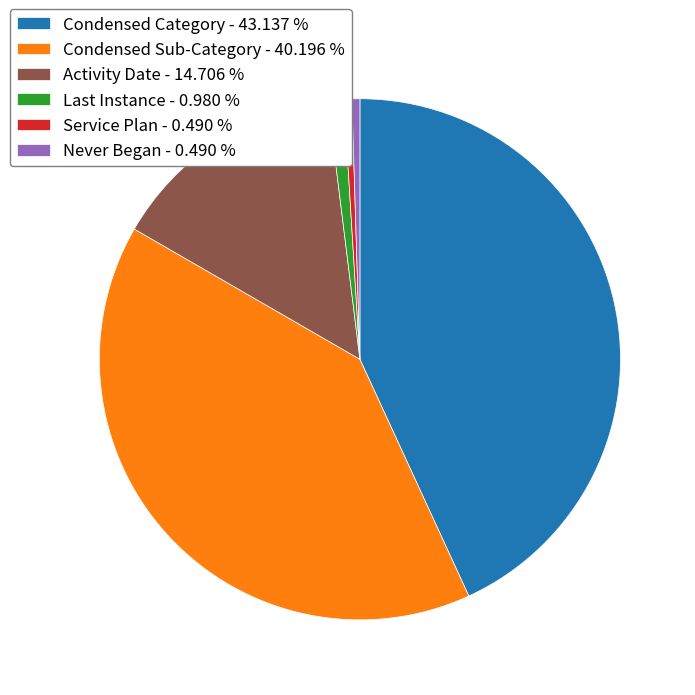

Between Condensed Sub-Category - 40.196 % and Condensed Category - 43.137 %, which is larger?

Condensed Category - 43.137 %